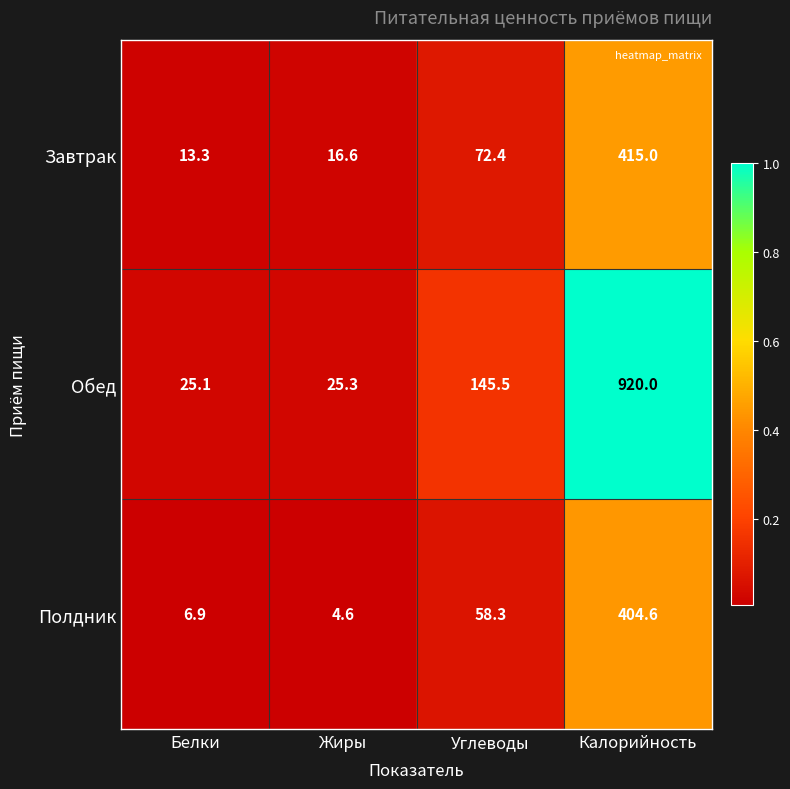

Which label corresponds to the largest value in the chart?

Калорийность